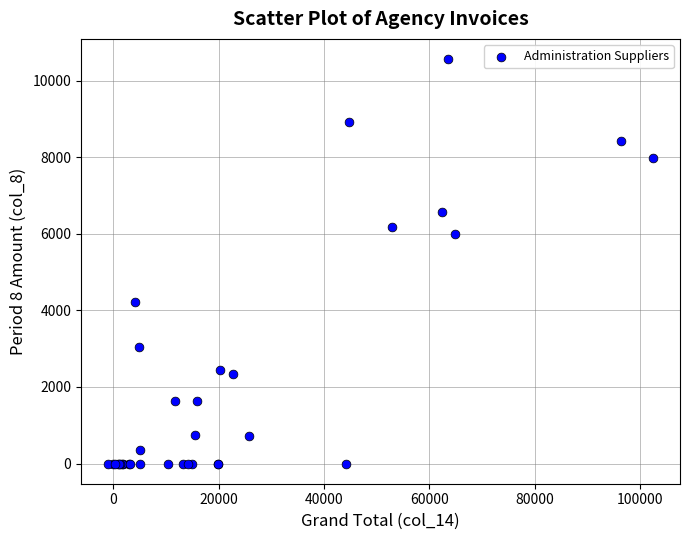

What Y value in the scatter plot is closest to 5280?

6000.0